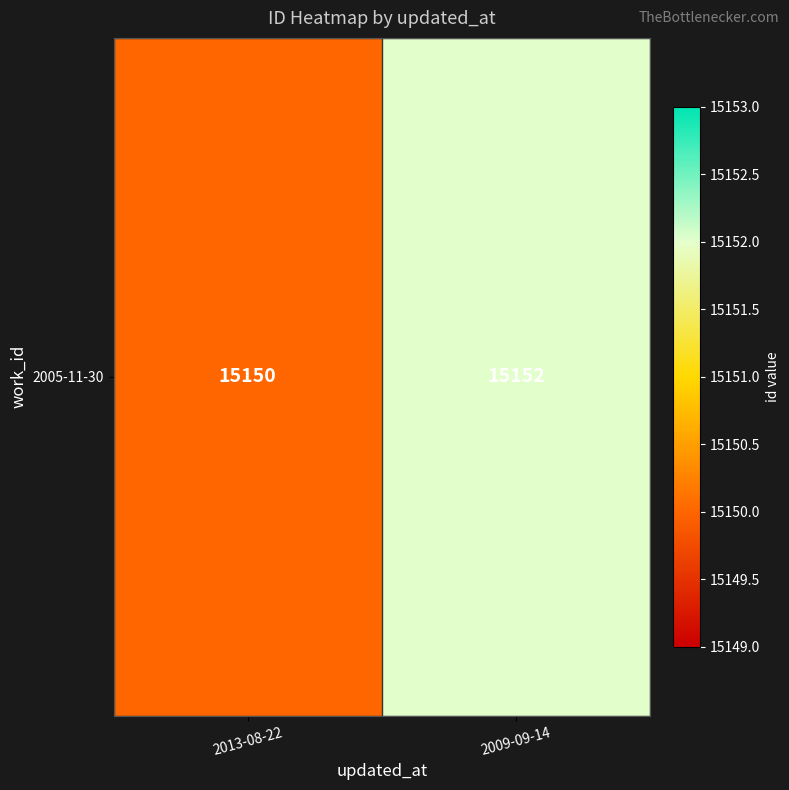

What is the sum of all values?

30302